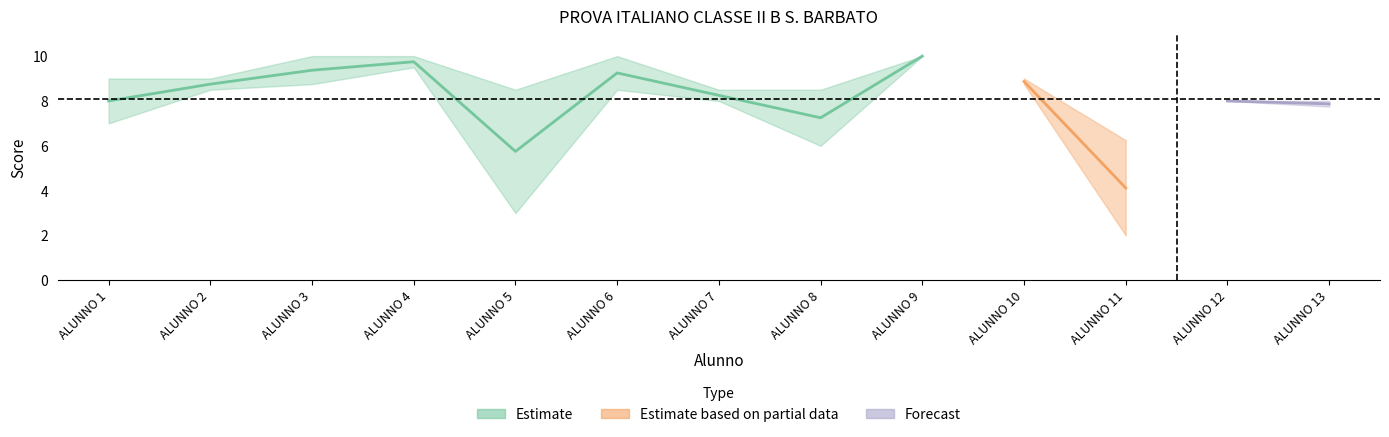

What is the difference between the highest and lowest values at ALUNNO 7?

0.5